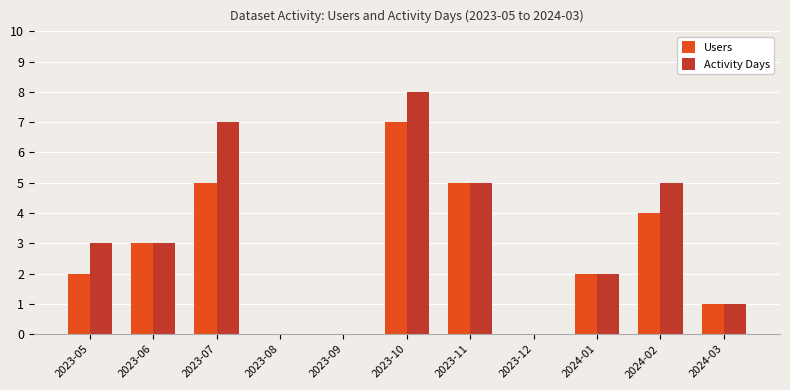

Which series has the largest range (max minus min)?

Activity Days